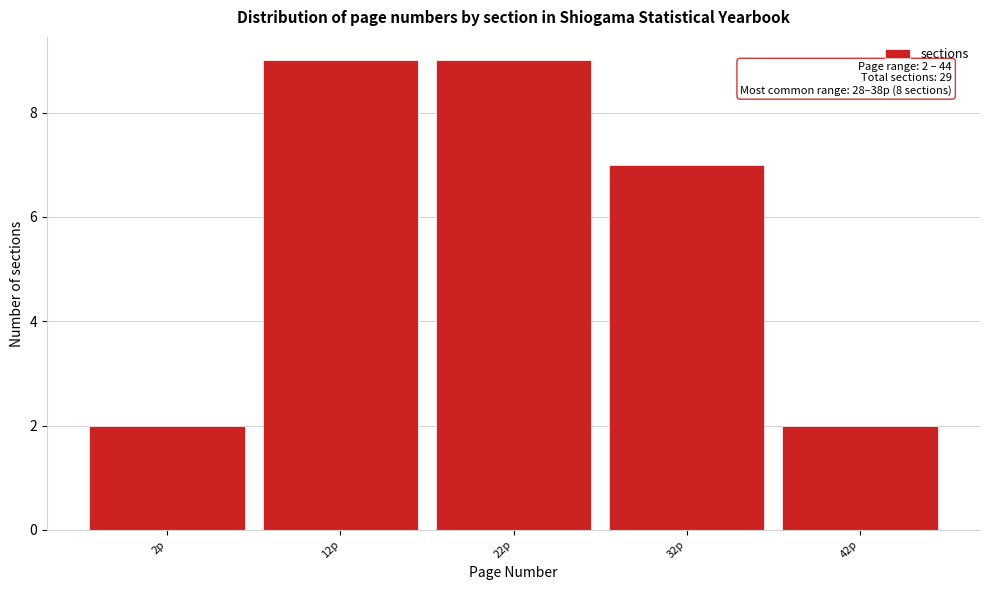

Reading right to left, extract all data points from this chart.

42p=2	32p=7	22p=9	12p=9	2p=2